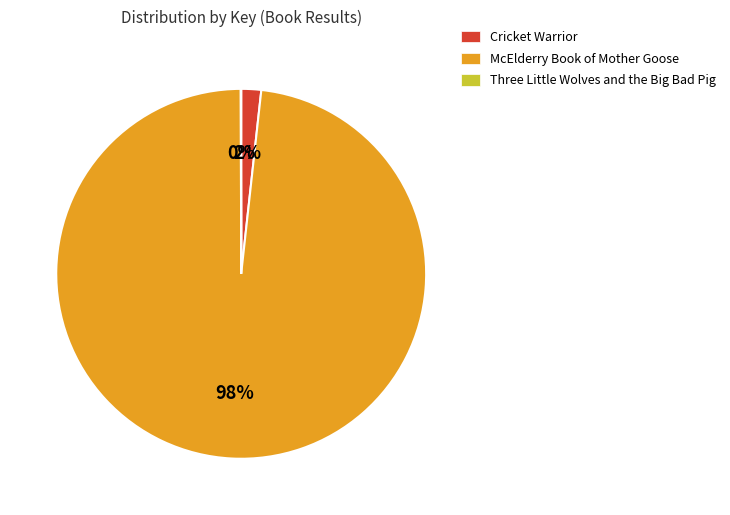

Is it true that McElderry Book of Mother Goose is 98% of the pie?

True